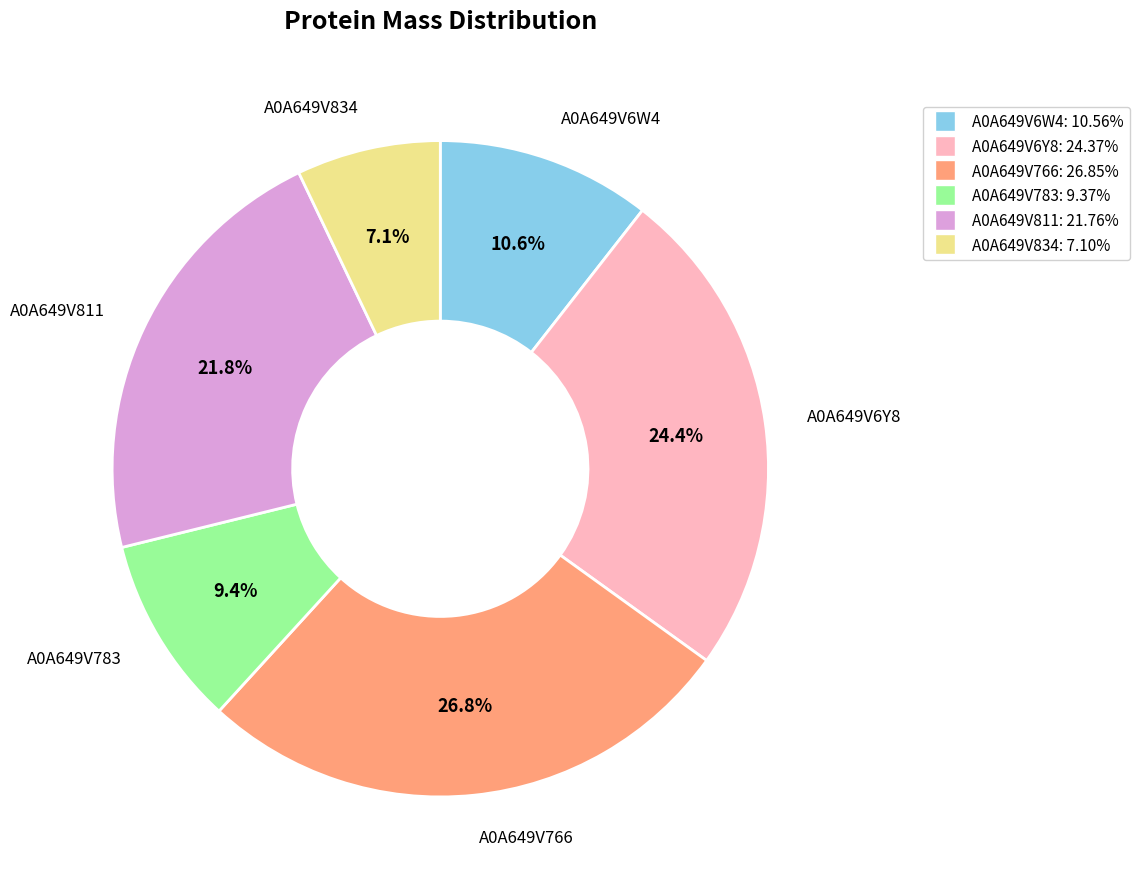

Approximately how many times larger is the value at A0A649V6W4 compared to A0A649V783?

1.1